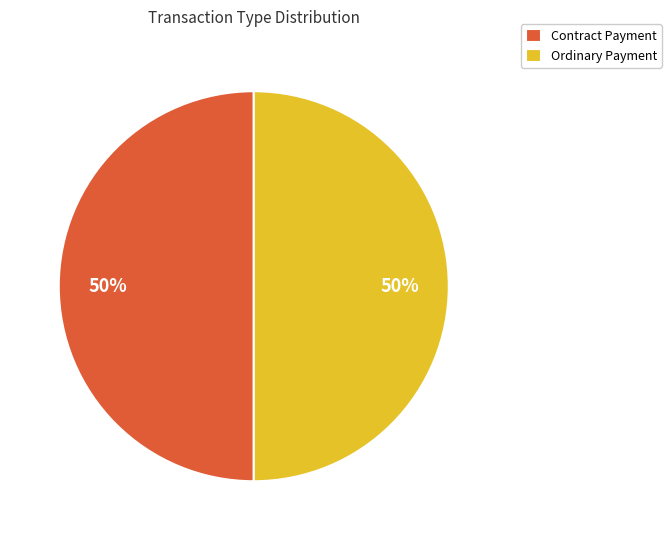

Do Contract Payment and Ordinary Payment together represent more than half of the pie?

Yes